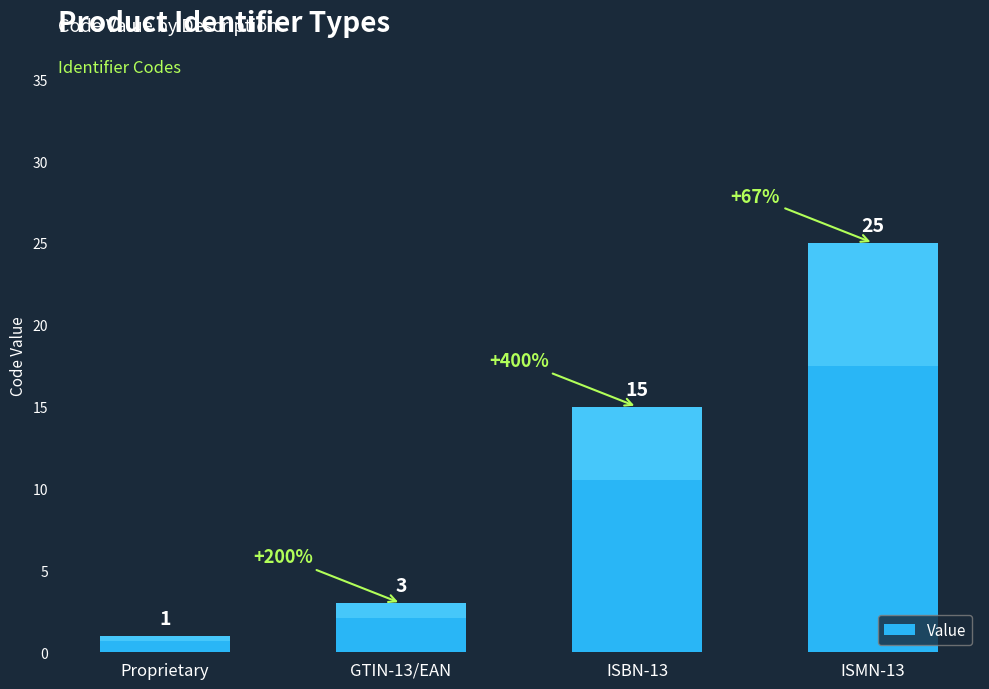

At which category does the chart reach its peak across all series?

ISMN-13